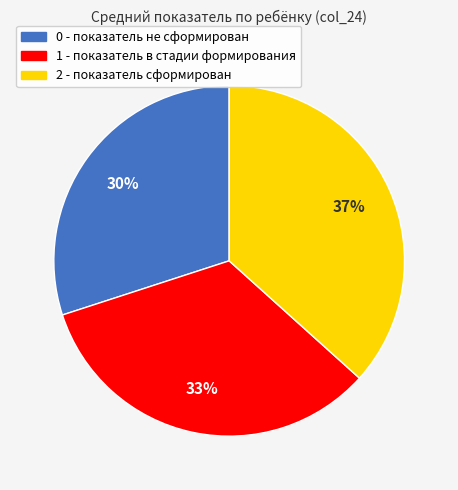

How many slices are in this pie chart?

3